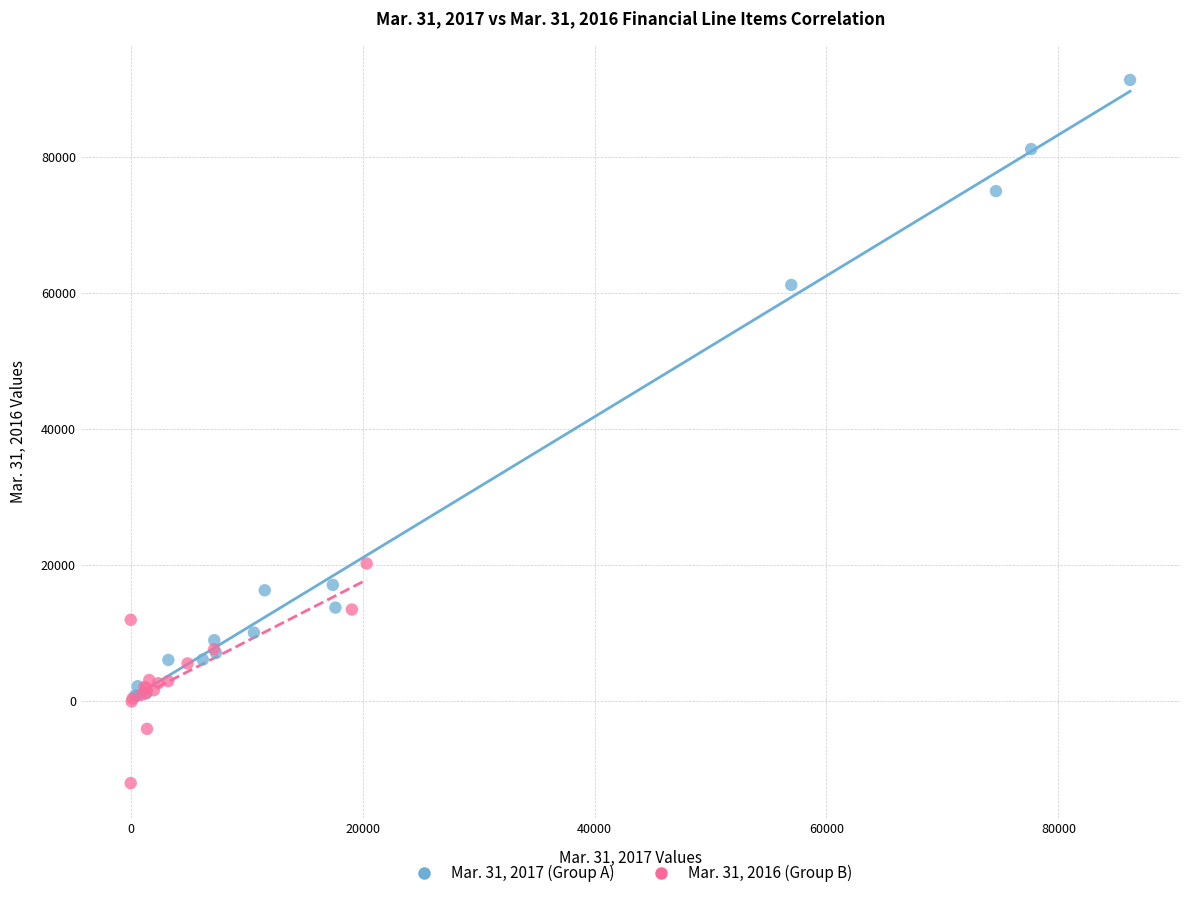

Which series contains the highest Y value?

Mar. 31, 2017 (Group A)